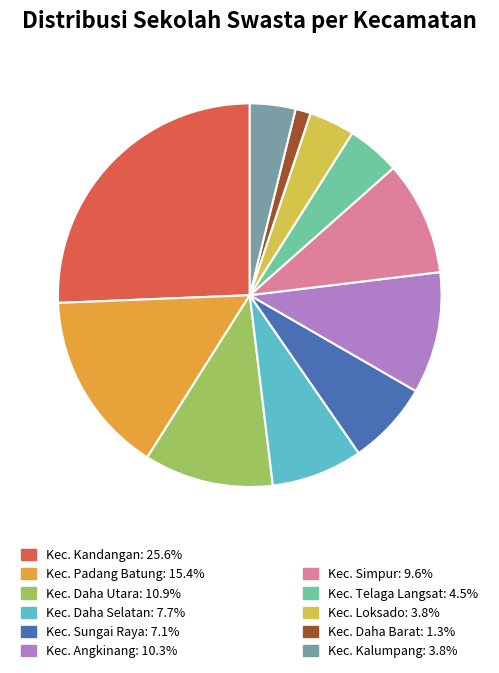

Does any single category account for the majority?

No